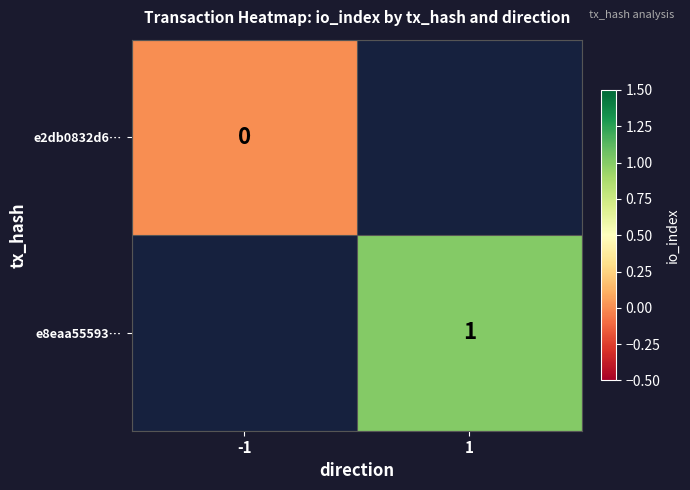

The e8eaa55593… series shows 1 at 1. True or false?

True